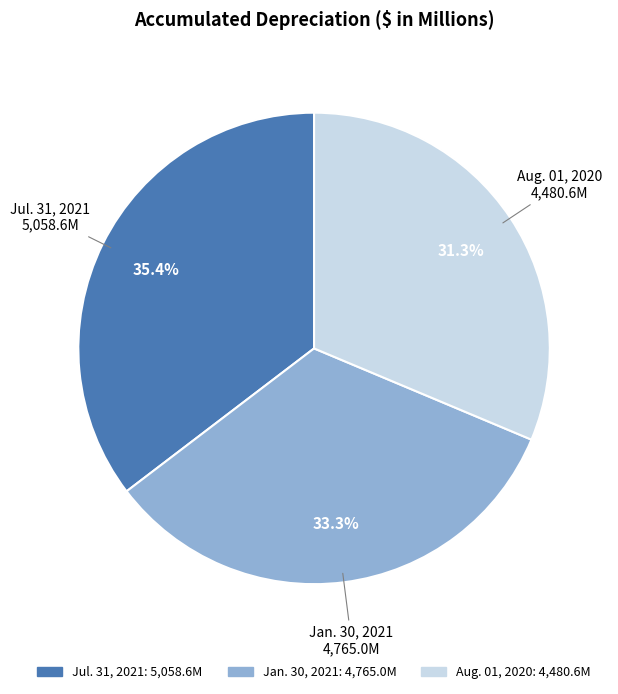

Count the number of slices in the pie.

3